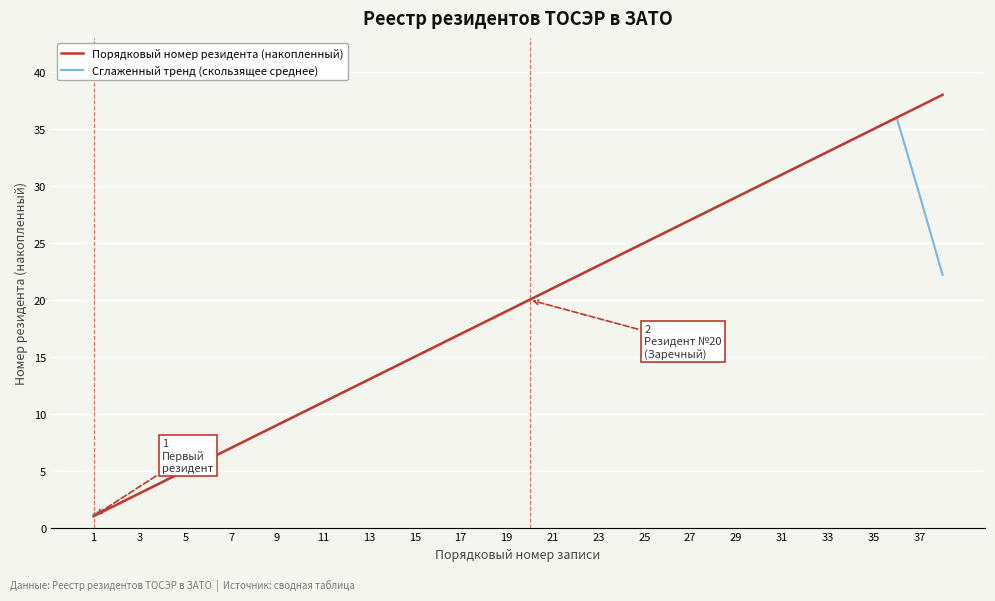

Which series has the widest spread of values?

Порядковый номер резидента (накопленный)